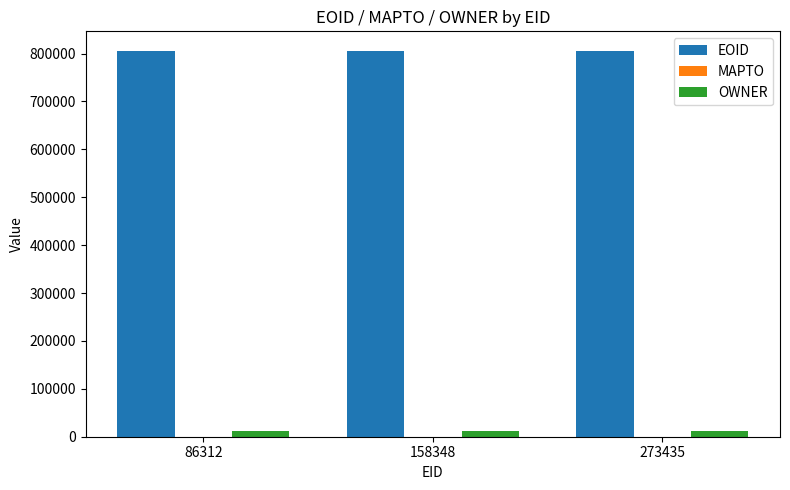

The OWNER series shows 12633 at 158348. True or false?

True